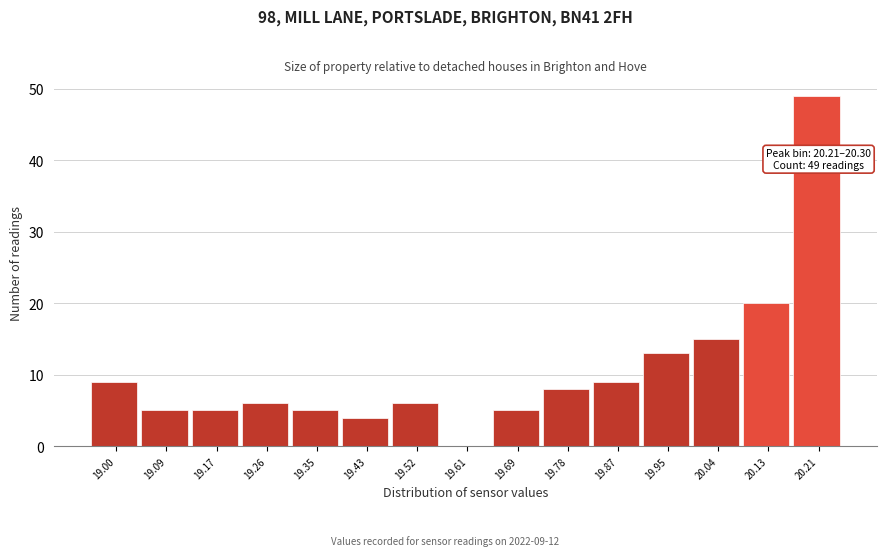

Reading left to right, transcribe all the data shown in this chart.

19.00=9	19.09=5	19.17=5	19.26=6	19.35=5	19.43=4	19.52=6	19.61=0	19.69=5	19.78=8	19.87=9	19.95=13	20.04=15	20.13=20	20.21=49